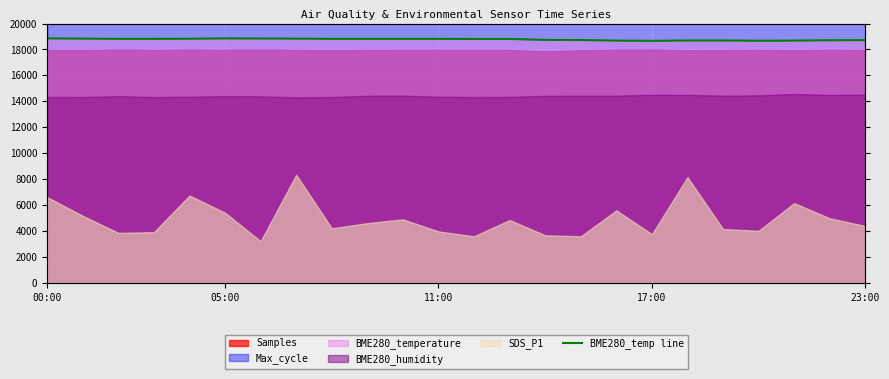

What is the sum of the values at 21 and 23?

37404